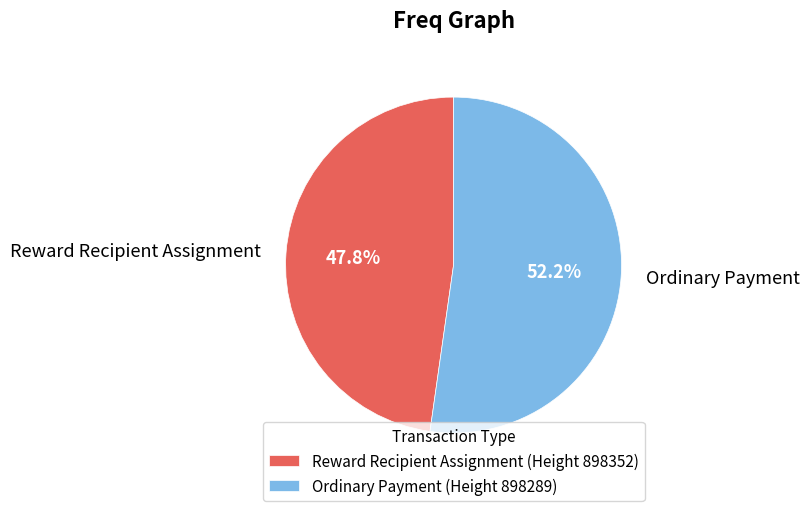

Is the sum of Ordinary Payment and Reward Recipient Assignment greater than half?

Yes